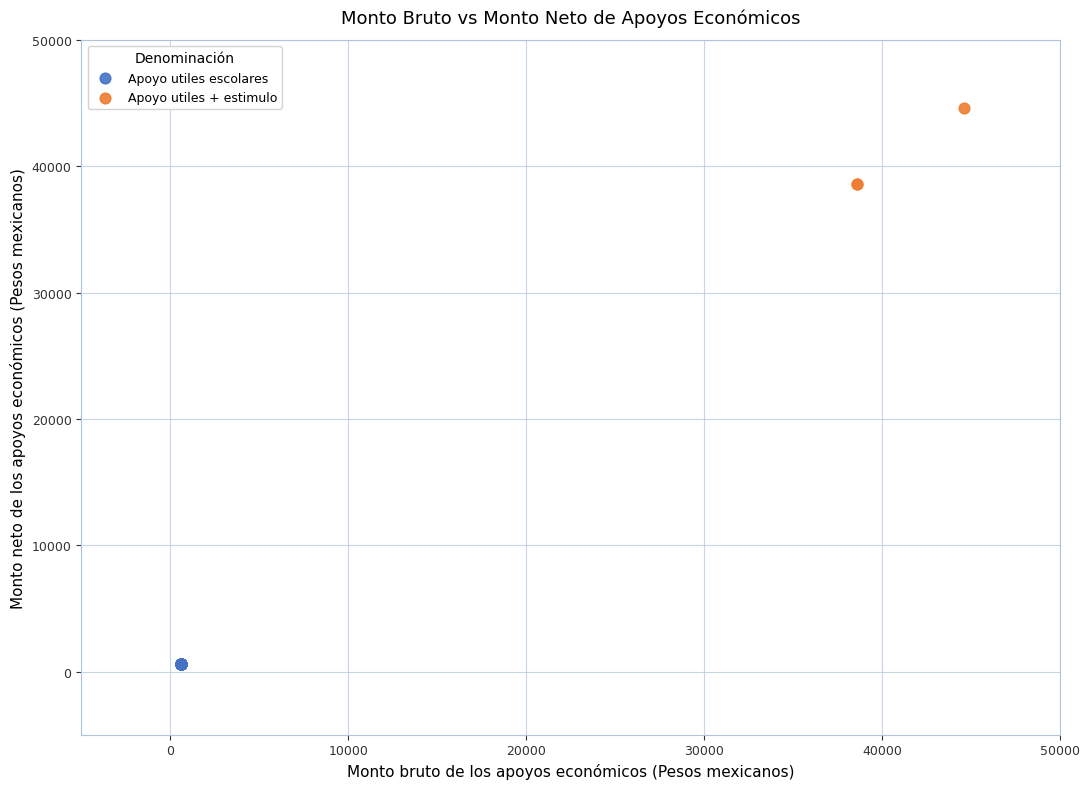

Which series contains the lowest Y value?

Apoyo utiles escolares